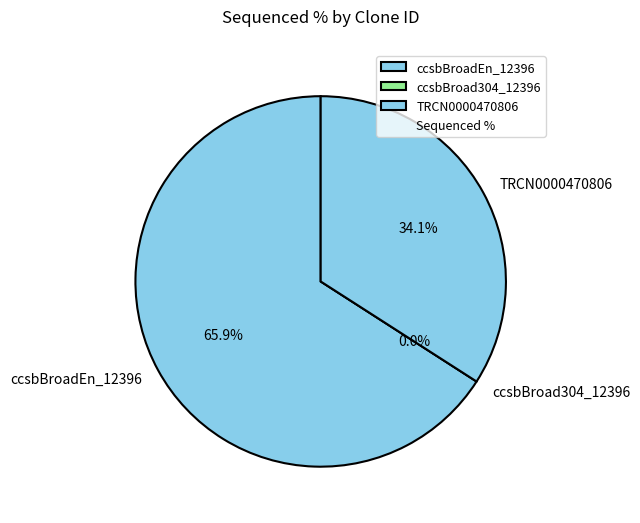

Which category has the smallest portion of the pie?

ccsbBroad304_12396